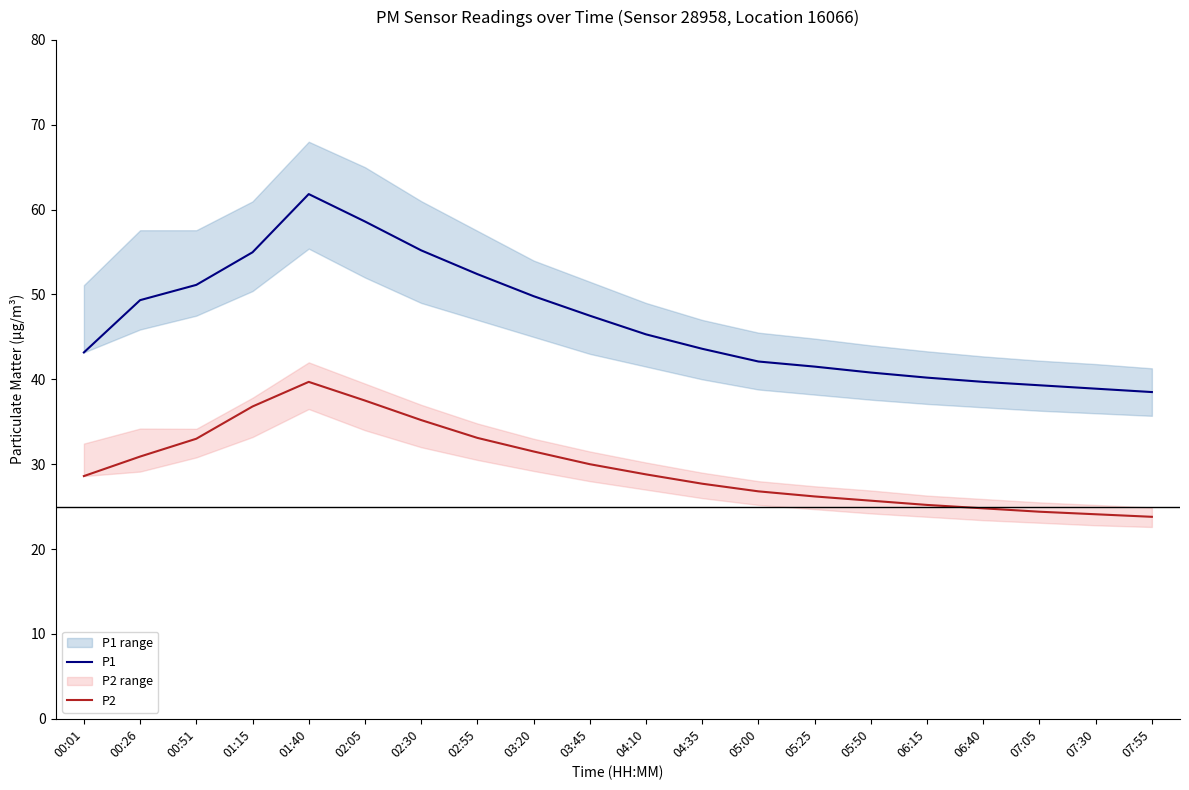

What is the difference between the maximum and minimum values in the P2 series?

15.9